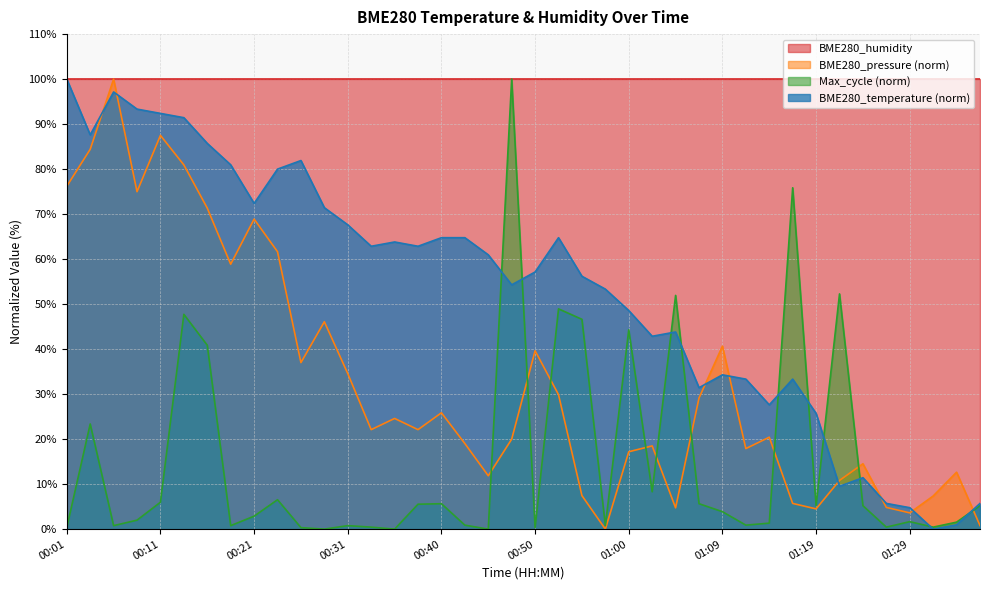

What is the label of the 21st point from the left?

00:50